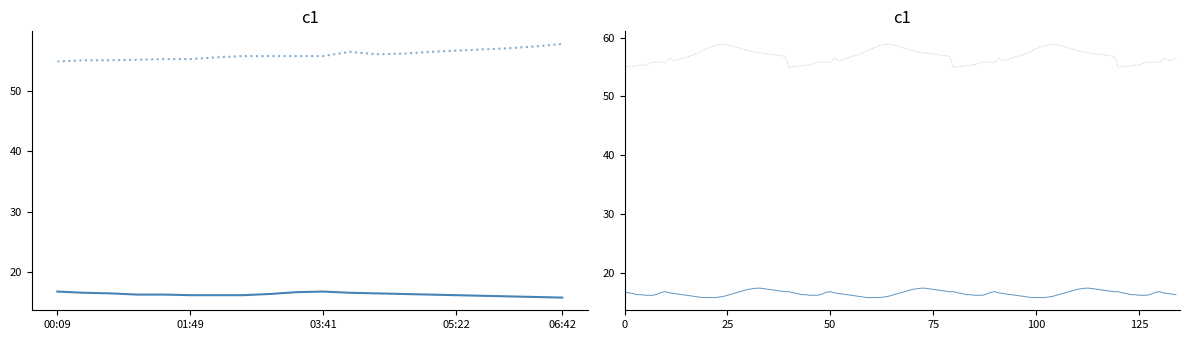

How many data points does each series have?

20